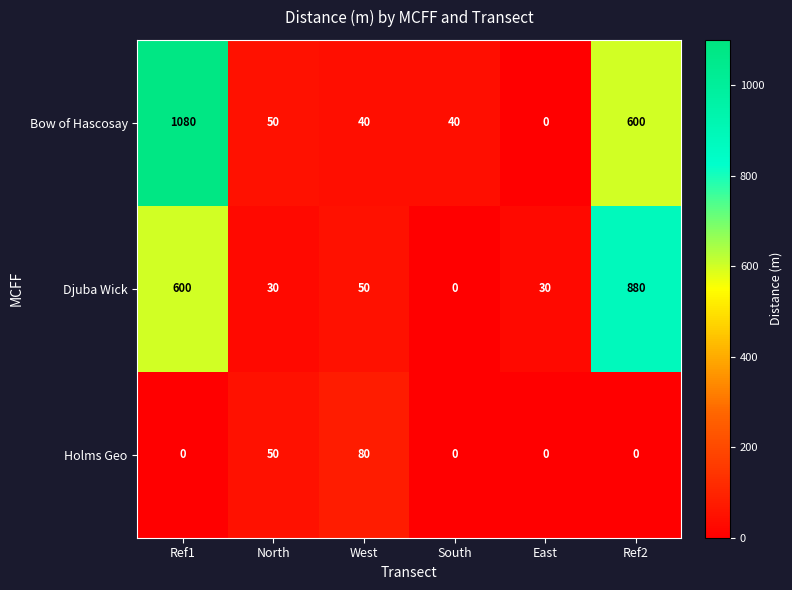

Which series has the largest range (max minus min)?

Bow of Hascosay